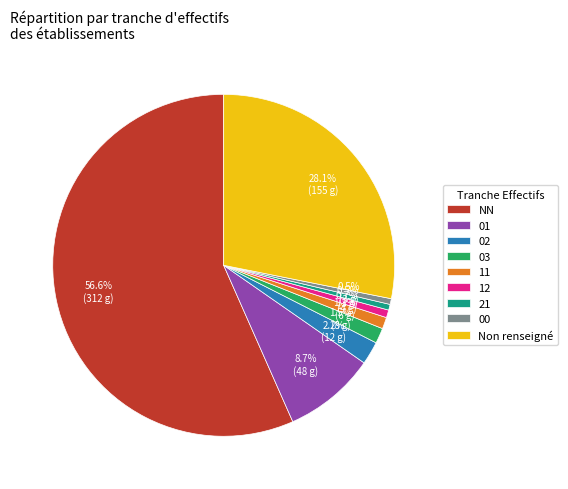

Which slice represents more than half of the pie?

NN